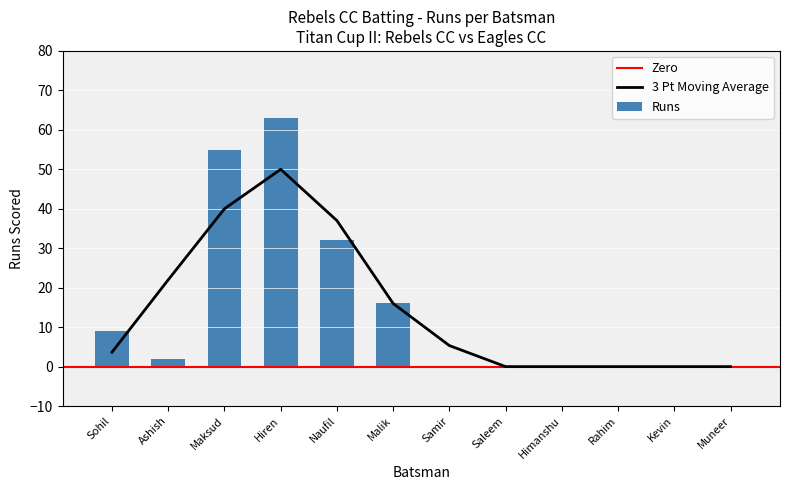

Which category has the lowest value across all series?

Samir Keshwani